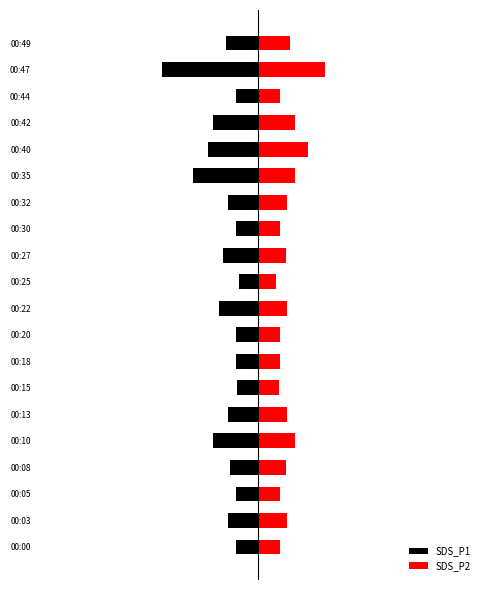

What is the smallest value displayed?

-1.3